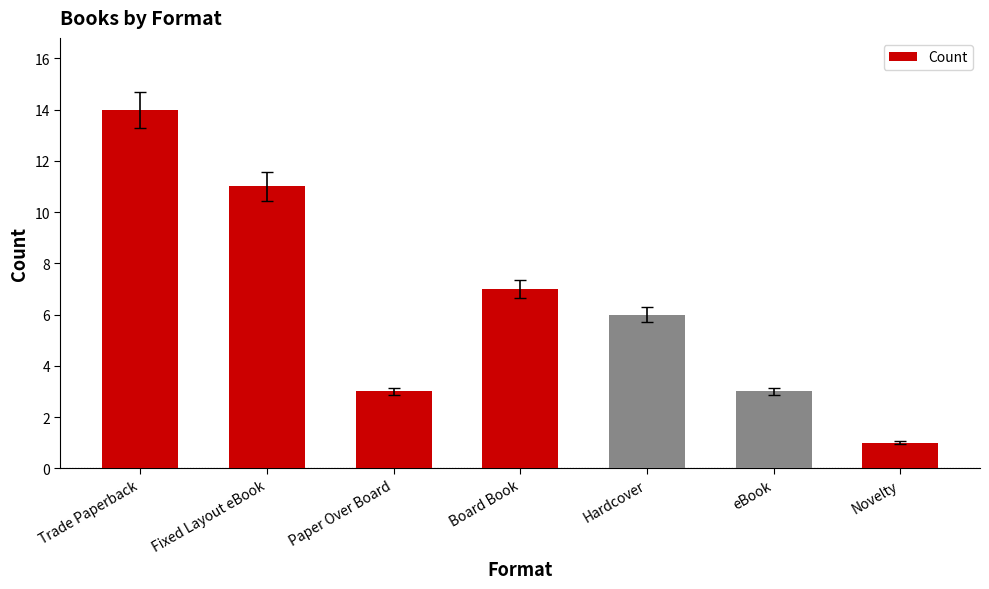

At which category does the chart reach its peak across all series?

Trade Paperback